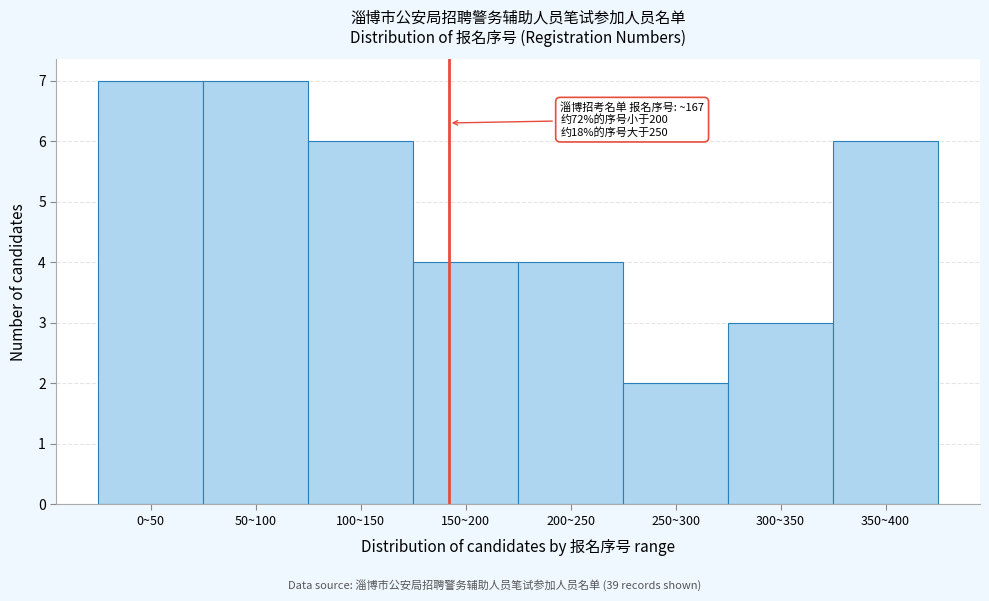

Reading right to left, extract all data points from this chart.

6	3	2	4	4	6	7	7